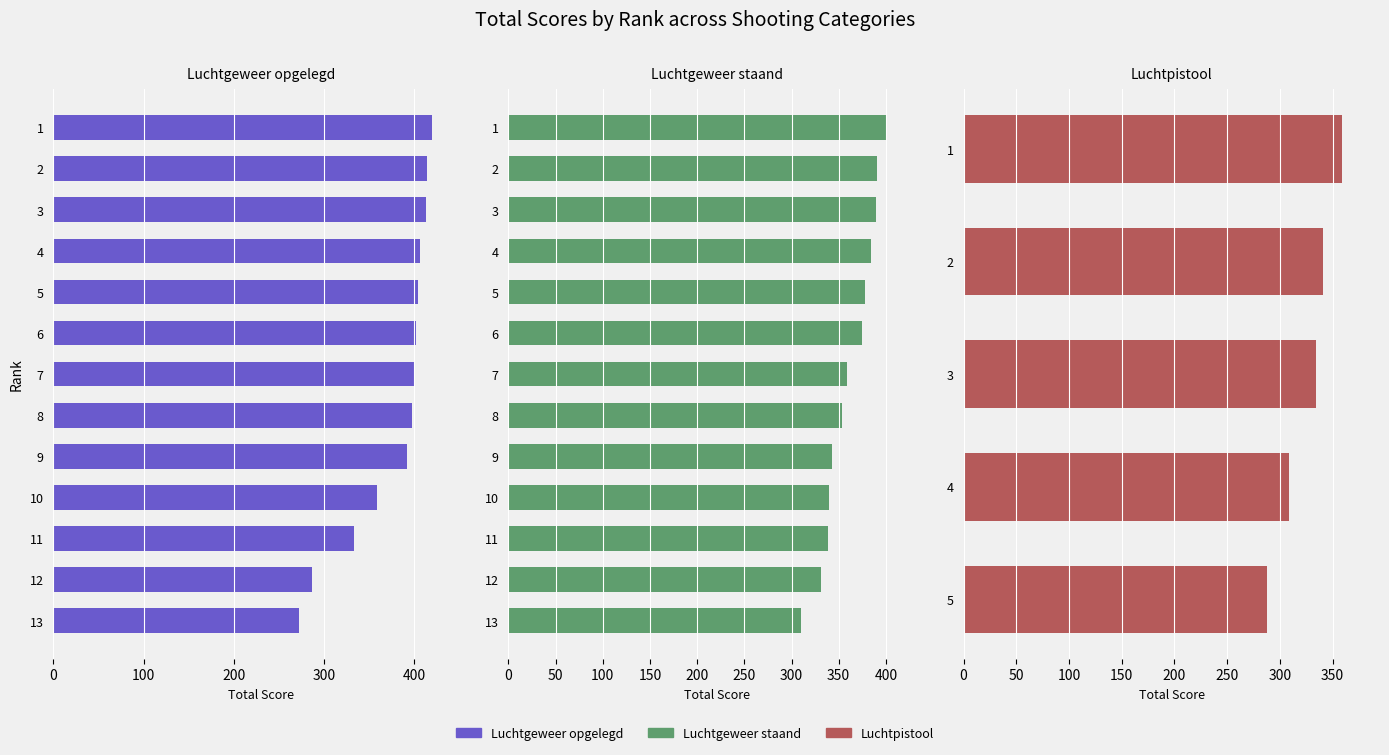

How many data points does each series have?

13